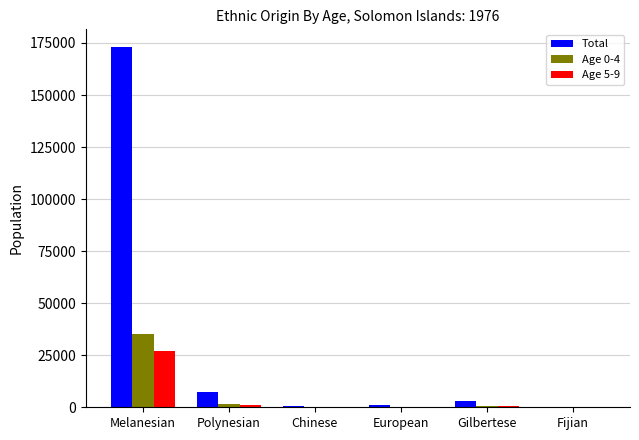

What is the highest value of the Age 5-9 series?

27067